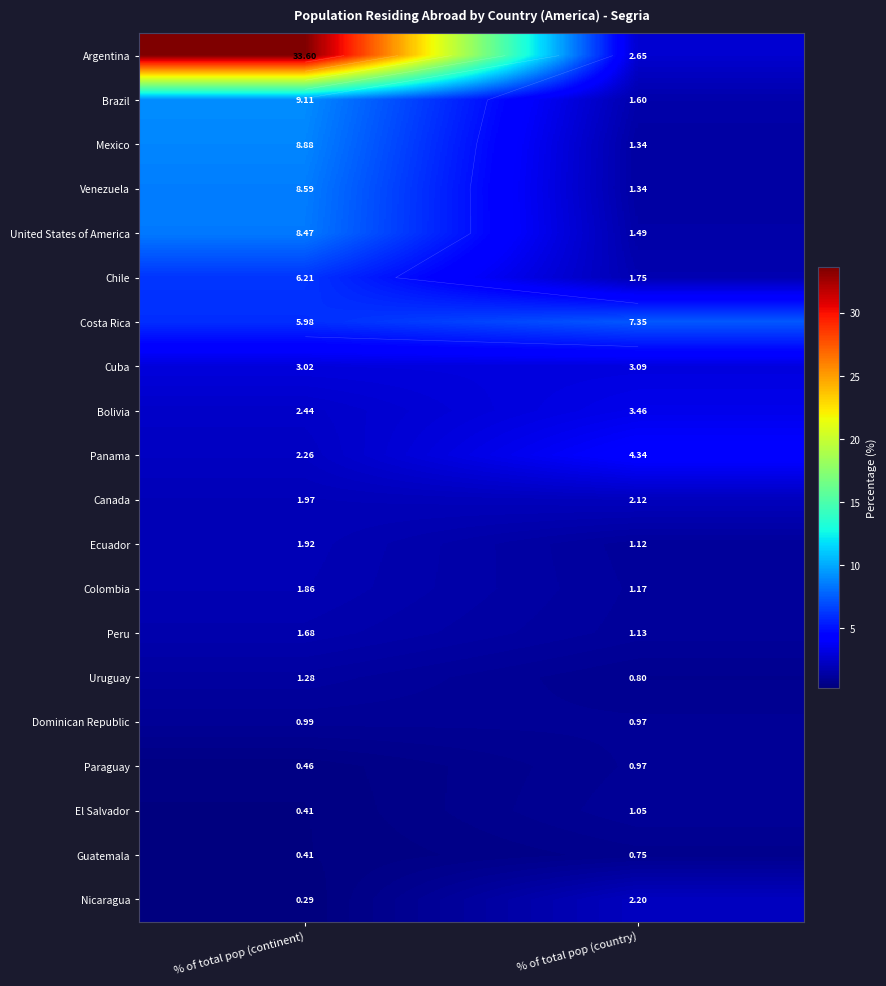

What is the difference between the maximum and minimum values in the Bolivia series?

1.0